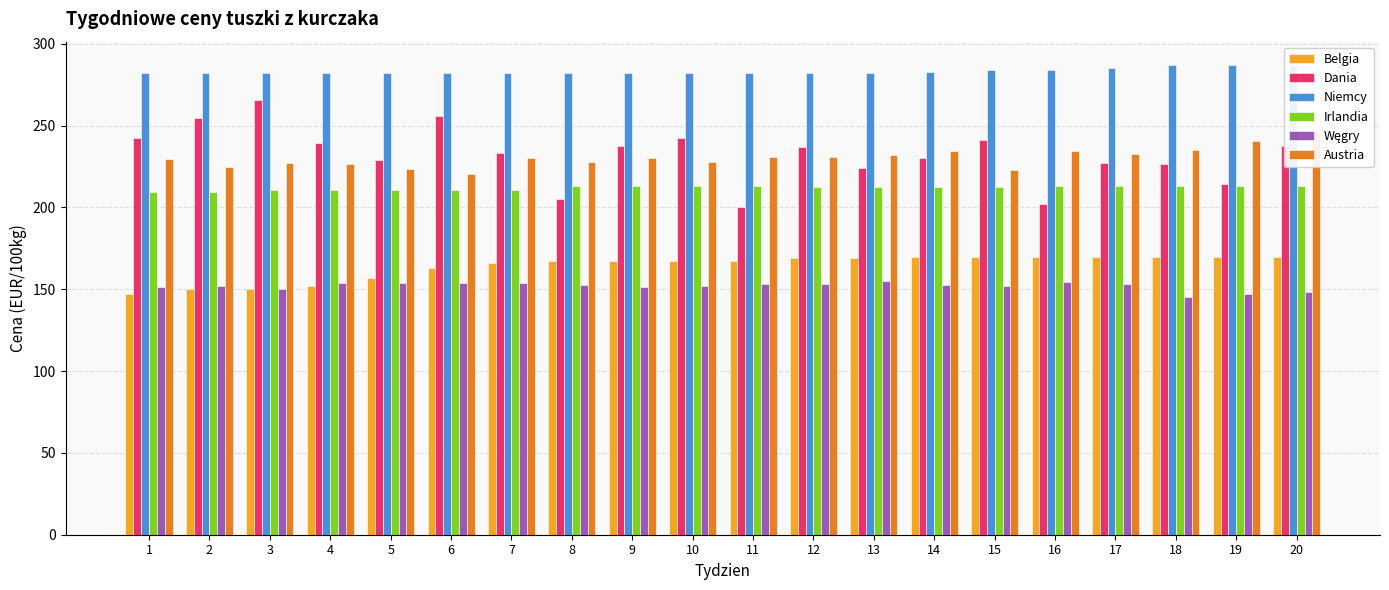

Reading right to left, what are all the values shown in this chart?

Belgia: 20=170.0	19=170.0	18=170.0	17=170.0	16=170.0	15=170.0	14=170.0	13=169.0	12=169.0	11=167.0	10=167.0	9=167.0	8=167.0	7=166.0	6=163.0	5=157.0	4=152.0	3=150.0	2=150.0	1=147.0
Dania: 20=237.6	19=214.3	18=226.7	17=227.3	16=202.4	15=241.3	14=230.4	13=224.4	12=237.1	11=200.2	10=242.6	9=237.8	8=205.3	7=233.2	6=255.7	5=229.3	4=239.2	3=265.7	2=254.8	1=242.4
Niemcy: 20=287.0	19=287.0	18=287.0	17=285.0	16=284.0	15=284.0	14=283.0	13=282.0	12=282.0	11=282.0	10=282.0	9=282.0	8=282.0	7=282.0	6=282.0	5=282.0	4=282.0	3=282.0	2=282.0	1=282.0
Irlandia: 20=212.8	19=212.8	18=212.8	17=212.8	16=212.8	15=212.5	14=212.5	13=212.5	12=212.5	11=213.2	10=213.2	9=213.2	8=213.2	7=210.5	6=210.5	5=210.5	4=210.5	3=210.5	2=209.2	1=209.2
Węgry: 20=148.6	19=147.0	18=145.0	17=153.1	16=154.6	15=152.0	14=152.5	13=155.0	12=153.1	11=153.4	10=151.7	9=151.7	8=152.4	7=153.7	6=153.6	5=153.7	4=153.6	3=150.1	2=151.9	1=151.5
Austria: 20=246.4	19=240.8	18=235.0	17=233.0	16=234.5	15=222.7	14=234.3	13=232.3	12=230.8	11=230.9	10=228.0	9=230.4	8=228.1	7=230.5	6=220.6	5=223.8	4=226.4	3=226.9	2=224.4	1=229.6